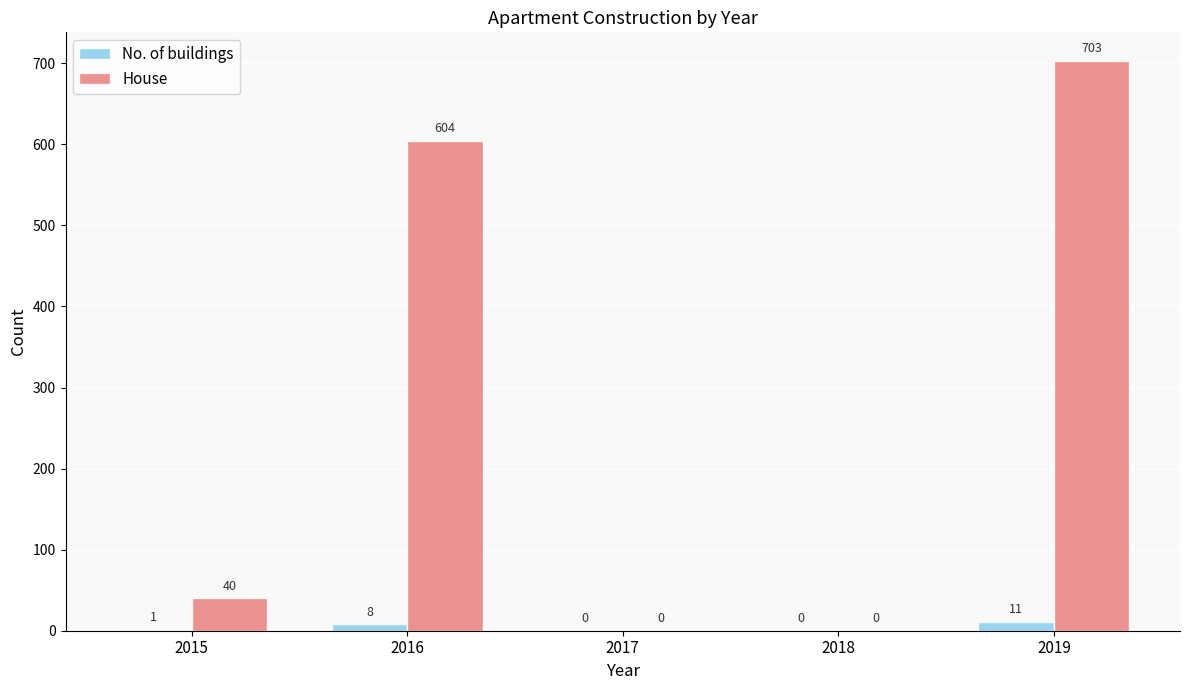

Reading right to left, extract all data points from this chart.

No. of buildings: 11	0	0	8	1
House: 703	0	0	604	40